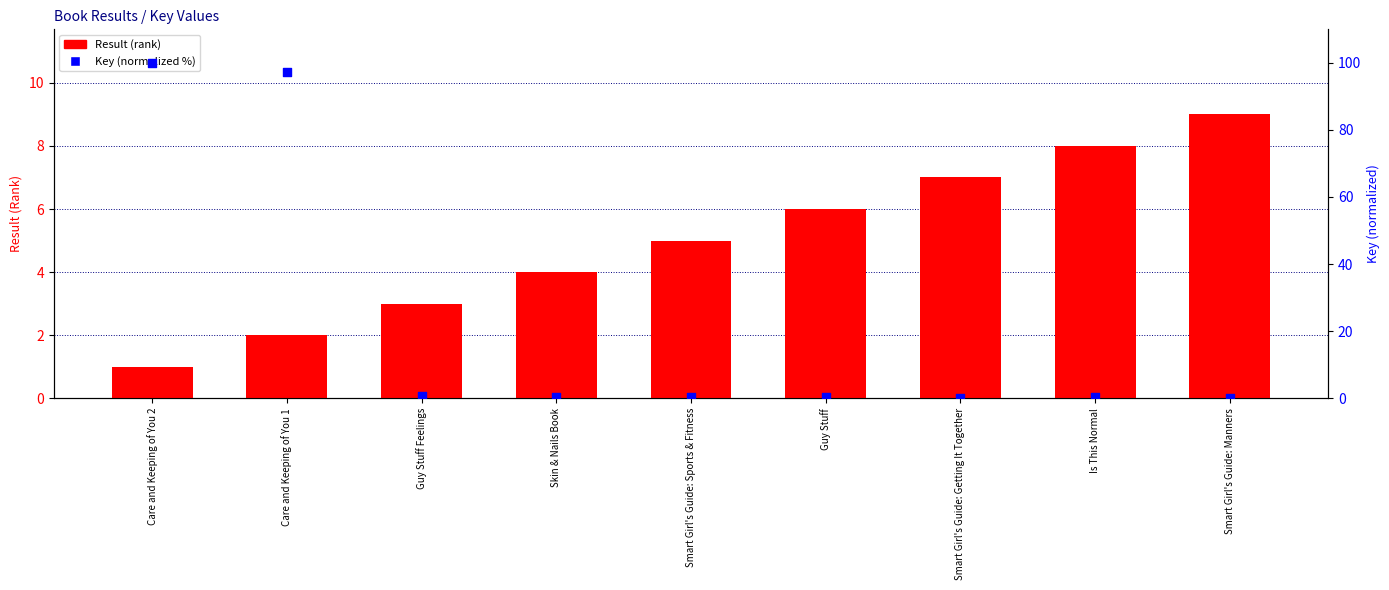

Is the value of Key (normalized %) at Smart Girl's Guide: Sports & Fitness greater than the value of Result (rank) at Guy Stuff?

No